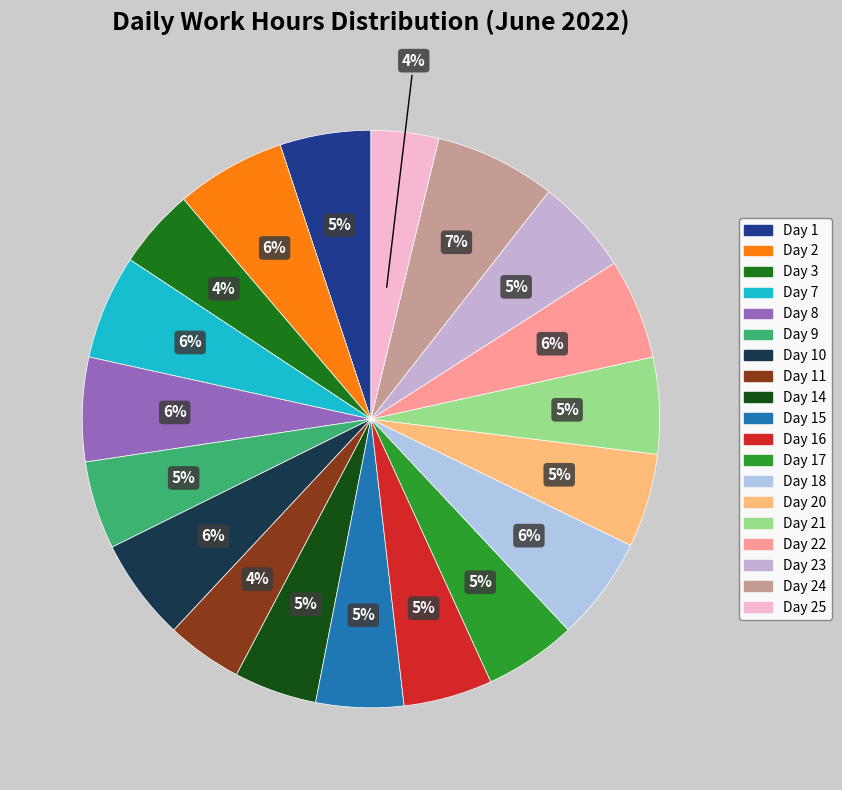

How many segments does this pie chart have?

19